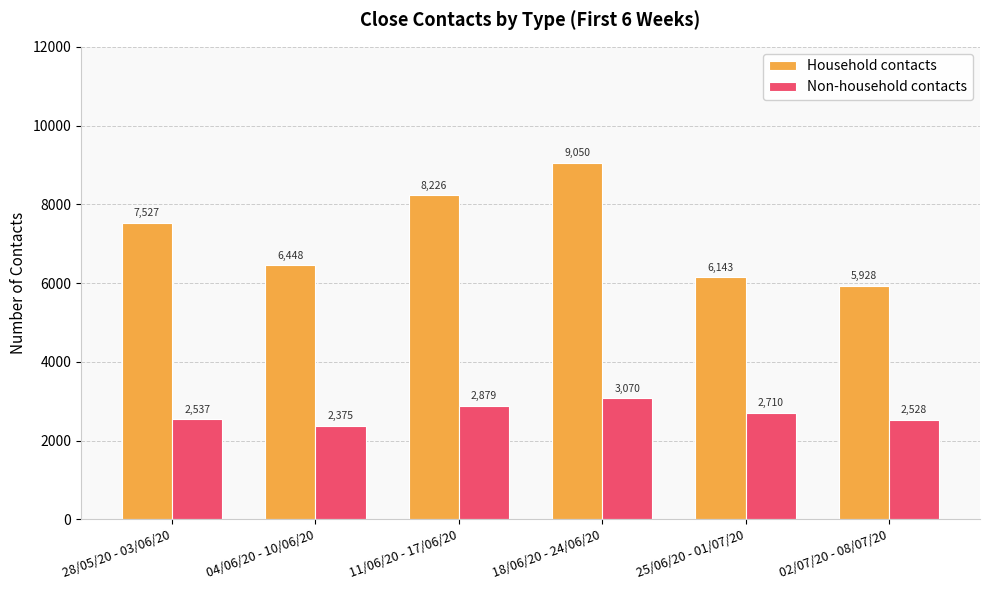

The Household contacts series shows 6143 at 25/06/20 - 01/07/20. True or false?

True